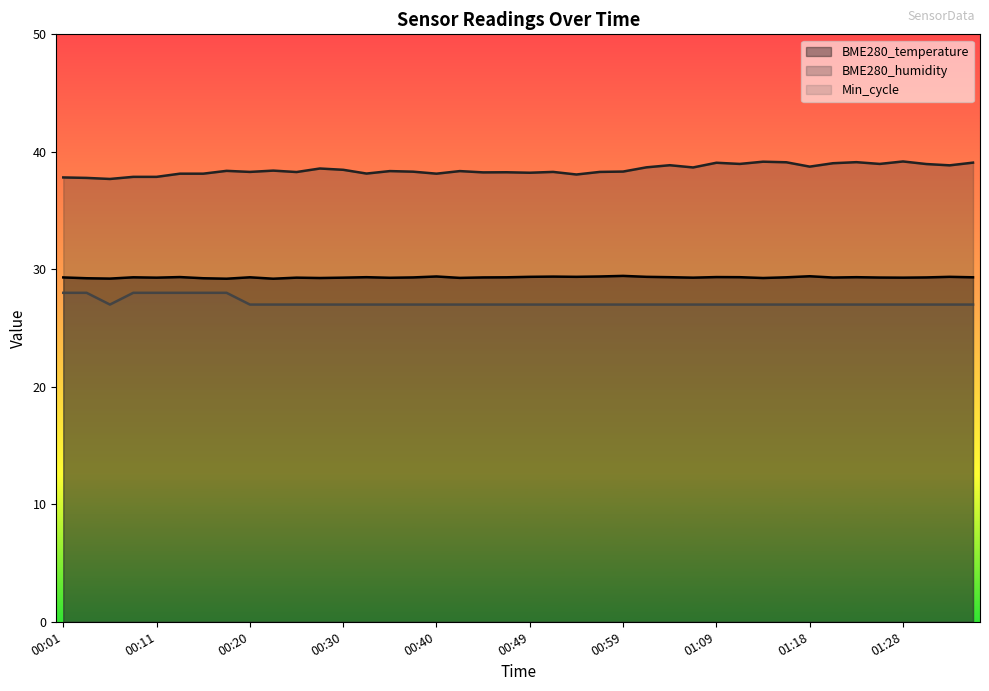

At which category does BME280_temperature reach its first local peak?

00:08